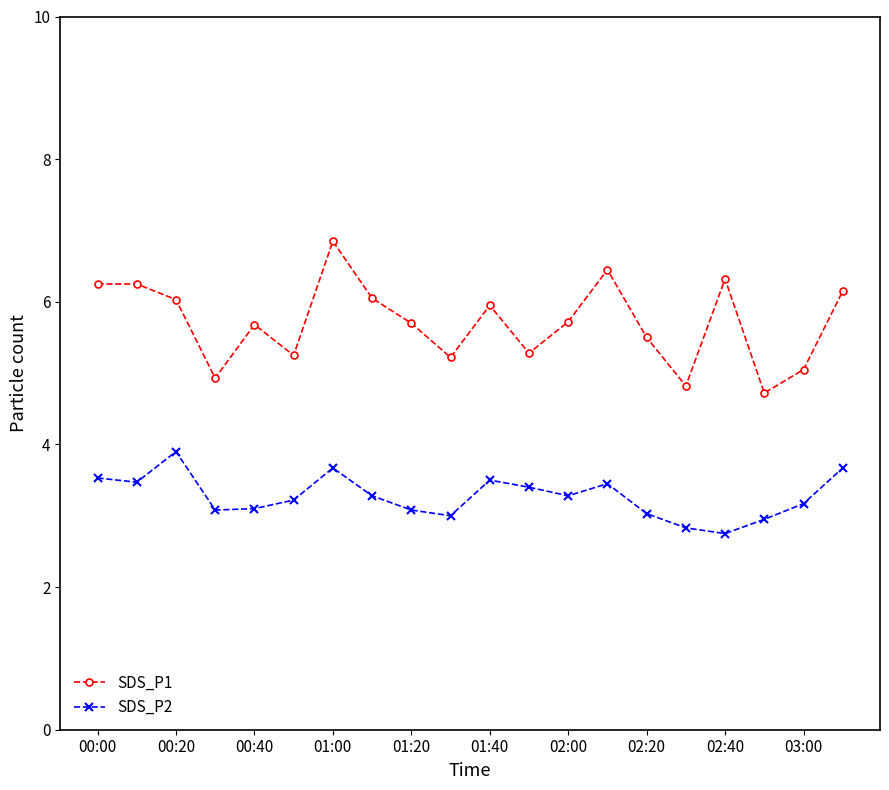

True or false: SDS_P1 has more than 1 interior local peaks.

True